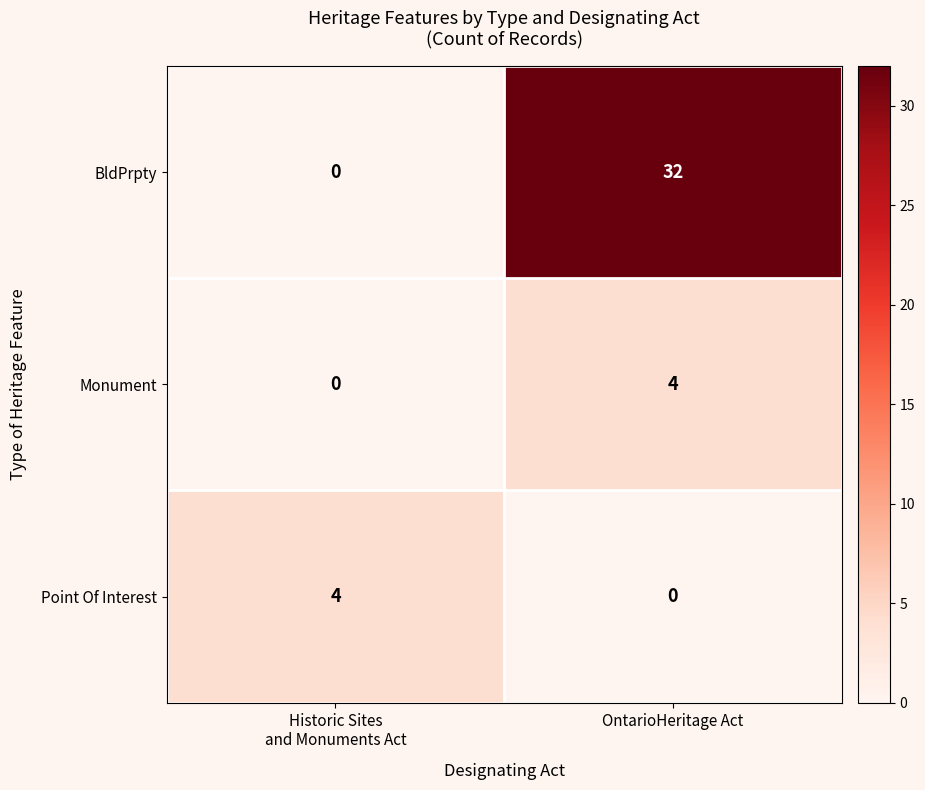

What is the highest value of the Point Of Interest series?

4